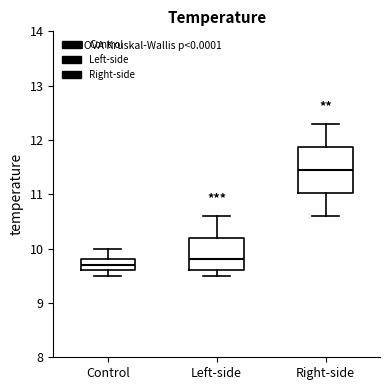

Where does the median line of the box for Control sit on the y-axis? The values are not printed on the chart, so give them approximately, as read against the axis.

9.7